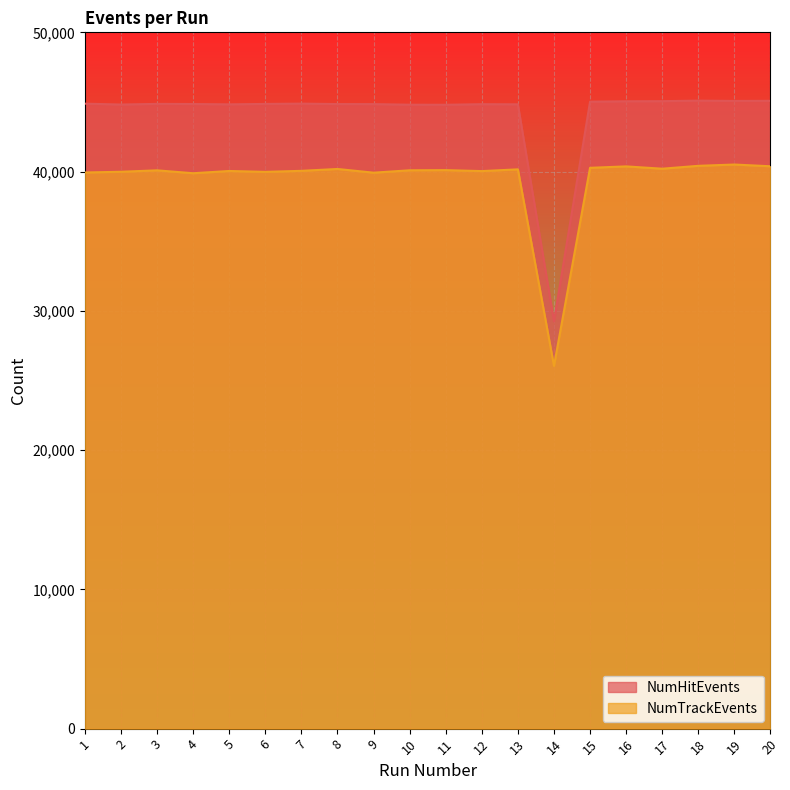

How many values in the NumTrackEvents series are below 40093?

10